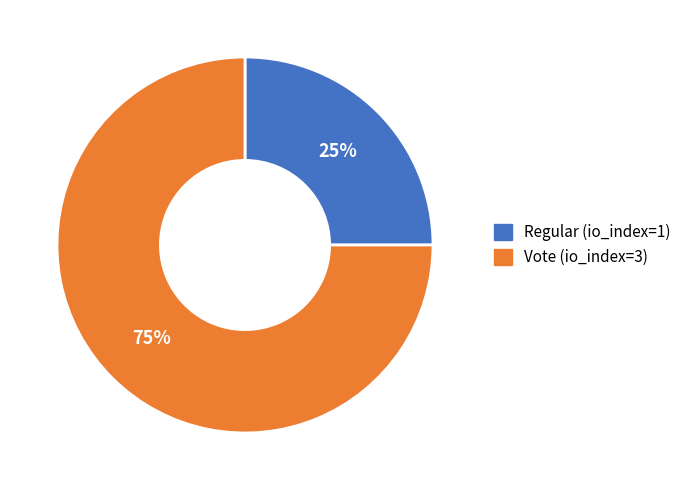

To the nearest percent, what percentage of the pie is Regular (io_index=1)?

25%